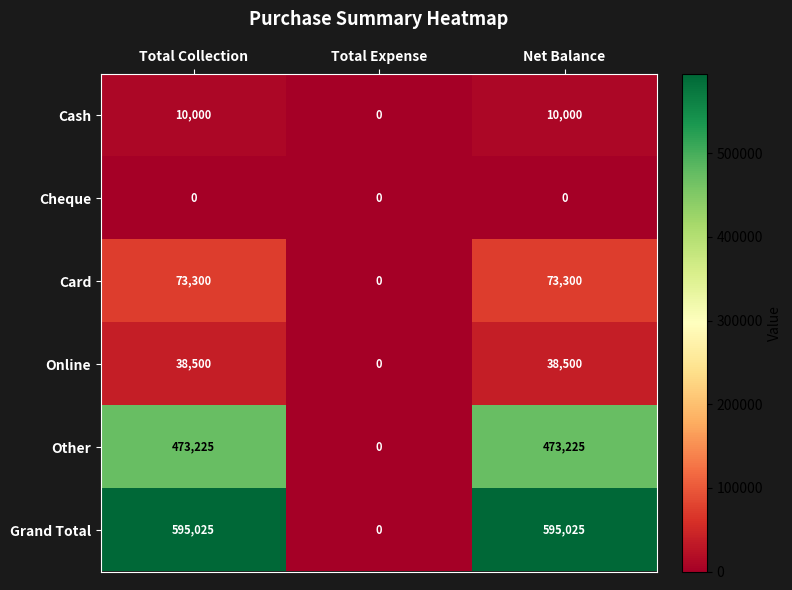

What is the spread (max minus min) of values at Net Balance?

595025